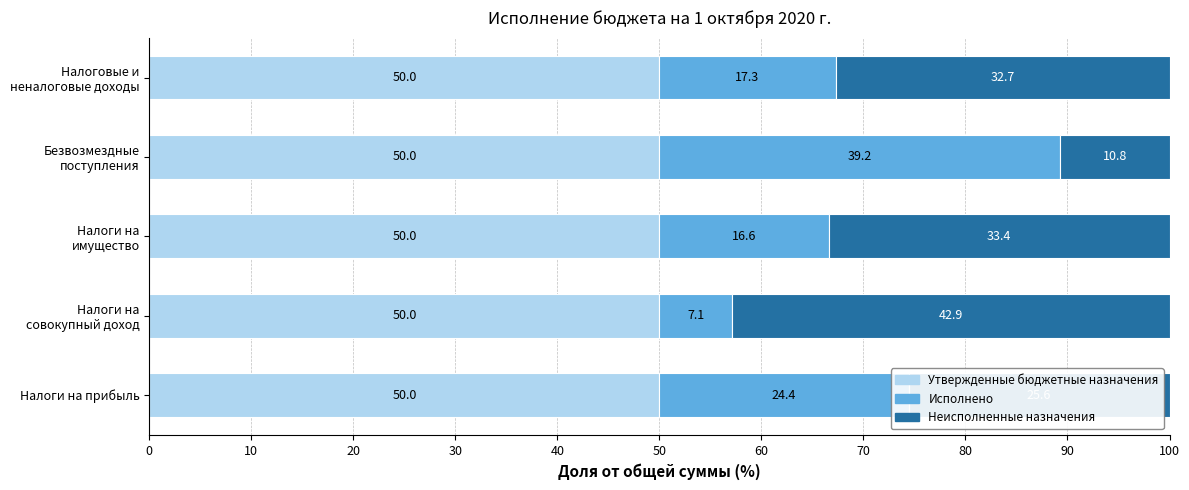

What is the minimum value for Утвержденные бюджетные назначения?

50.0